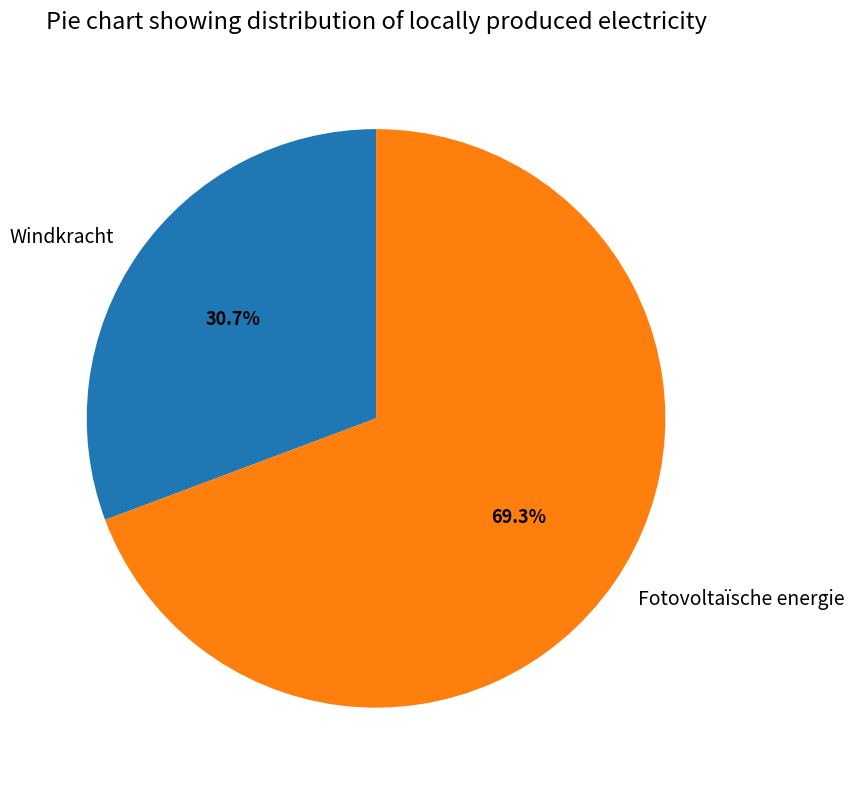

Rank the categories by value from highest to lowest.

Fotovoltaïsche energie, Windkracht